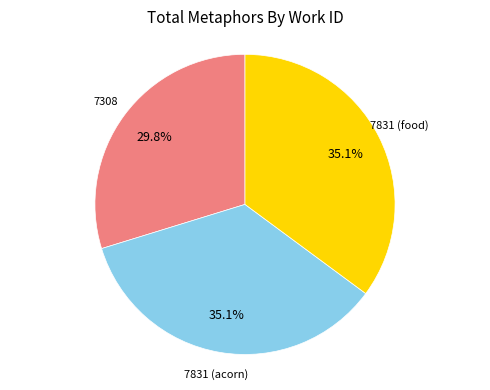

Does any single category account for the majority?

No